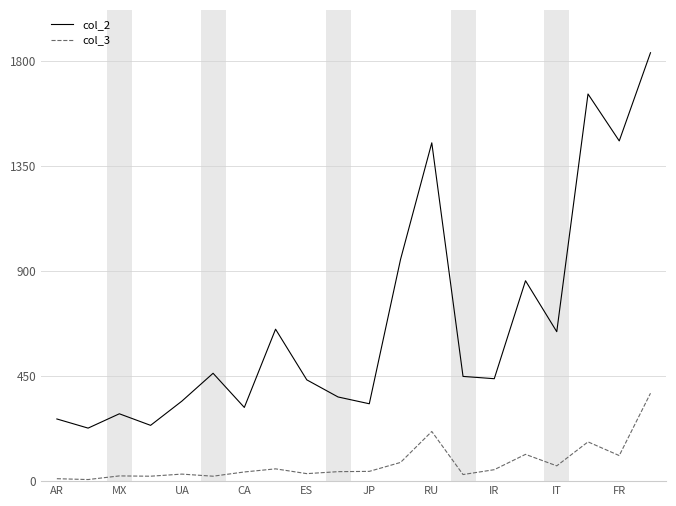

How many lines are shown in the chart?

2